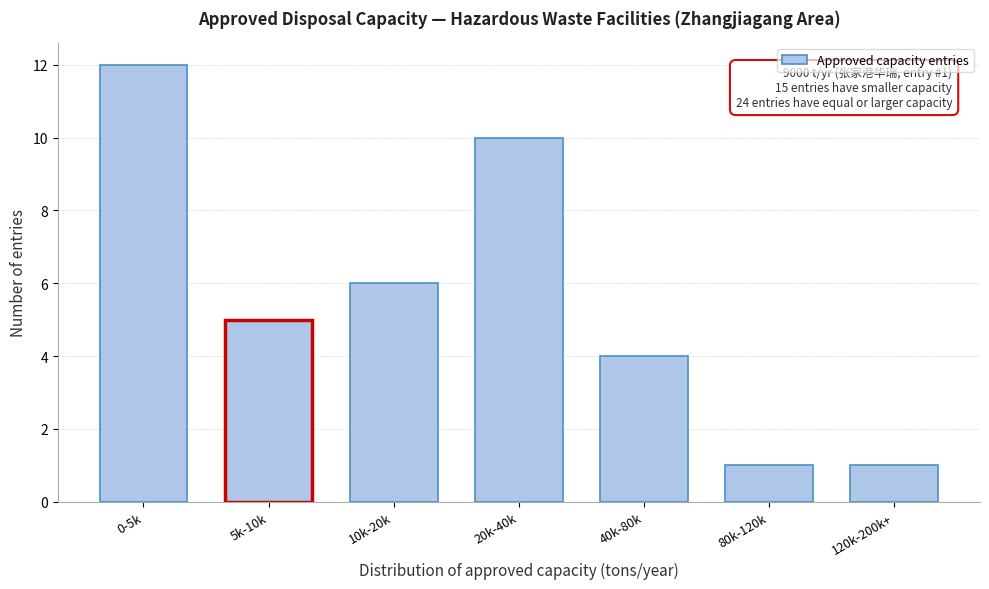

Reading left to right, what are all the values shown in this chart?

0-5k=12	5k-10k=5	10k-20k=6	20k-40k=10	40k-80k=4	80k-120k=1	120k-200k+=1